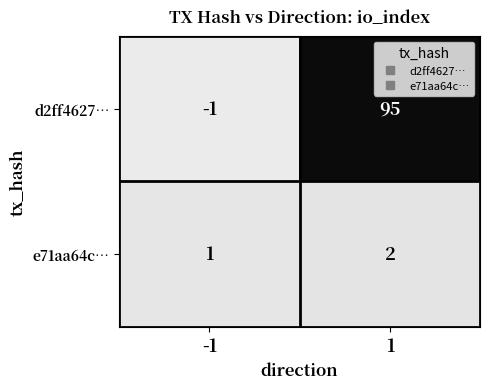

What is the highest value of the d2ff4627… series?

95